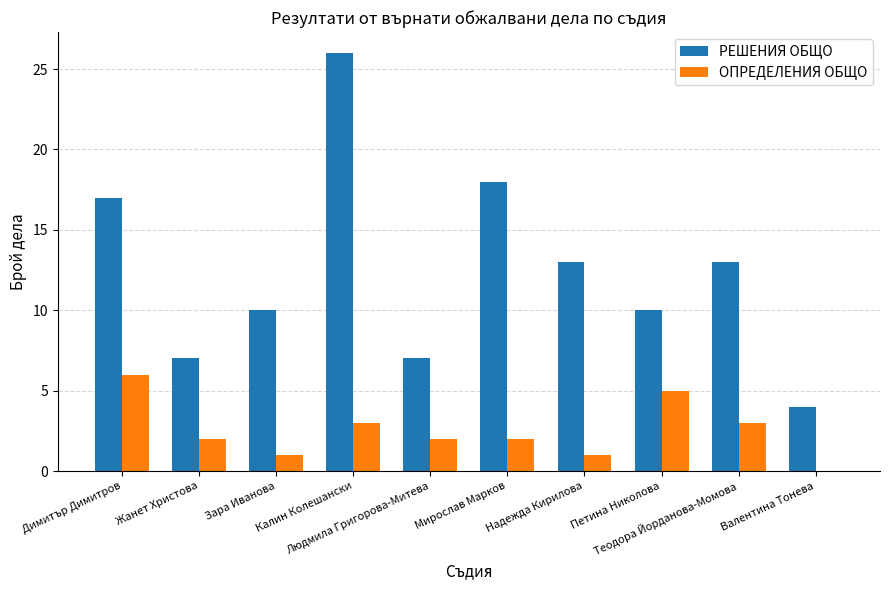

Read the ОПРЕДЕЛЕНИЯ ОБЩО value at Калин Колешански.

3